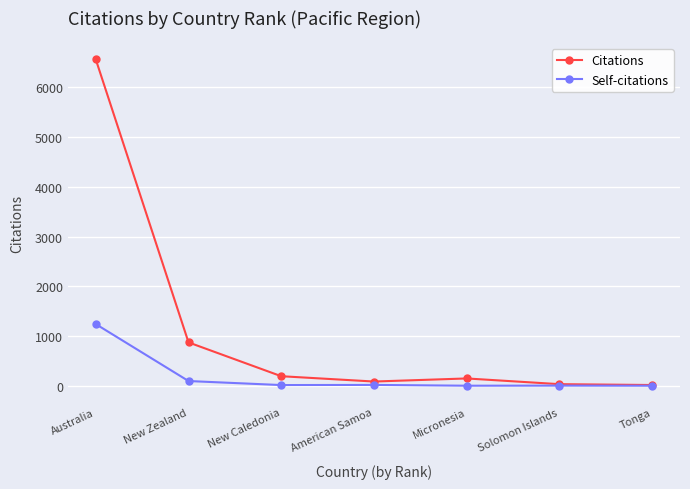

How many interior local peaks does the Citations series have?

1